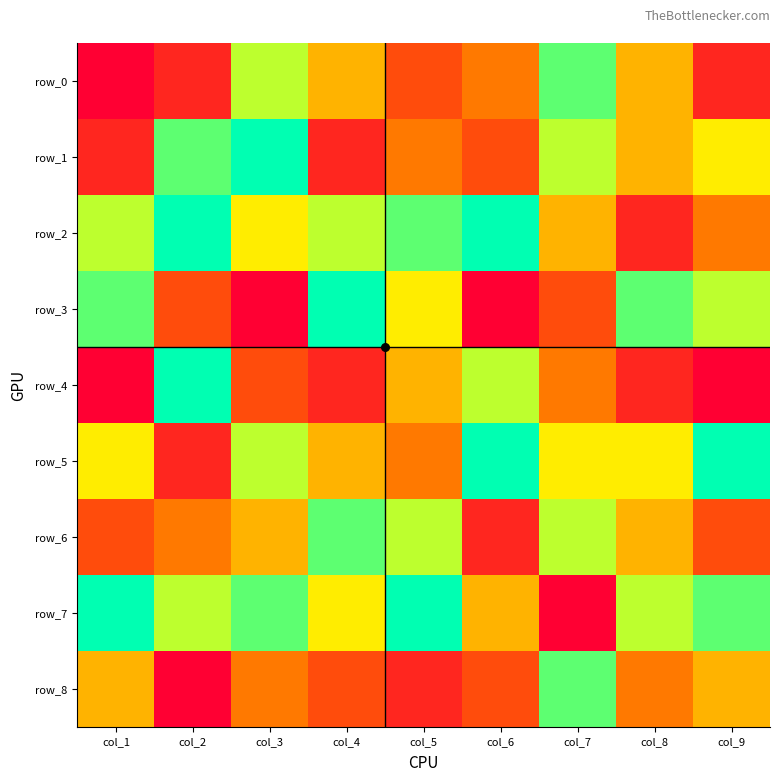

What is the difference between the row_8 values at col_2 and col_4?

2